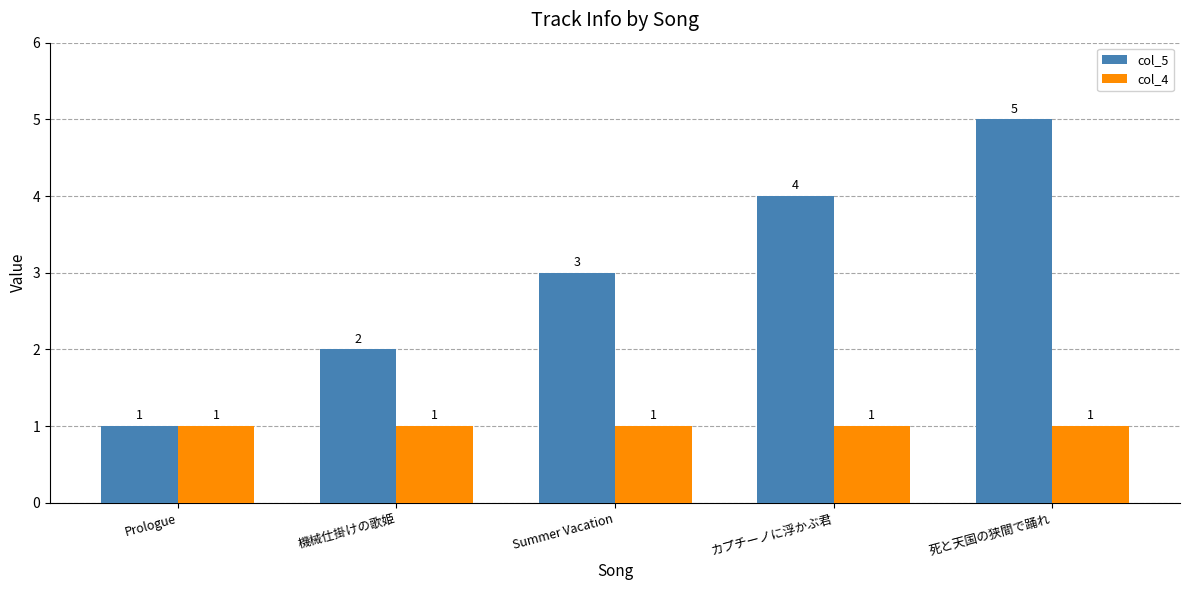

What is the lowest value of the col_4 series?

1